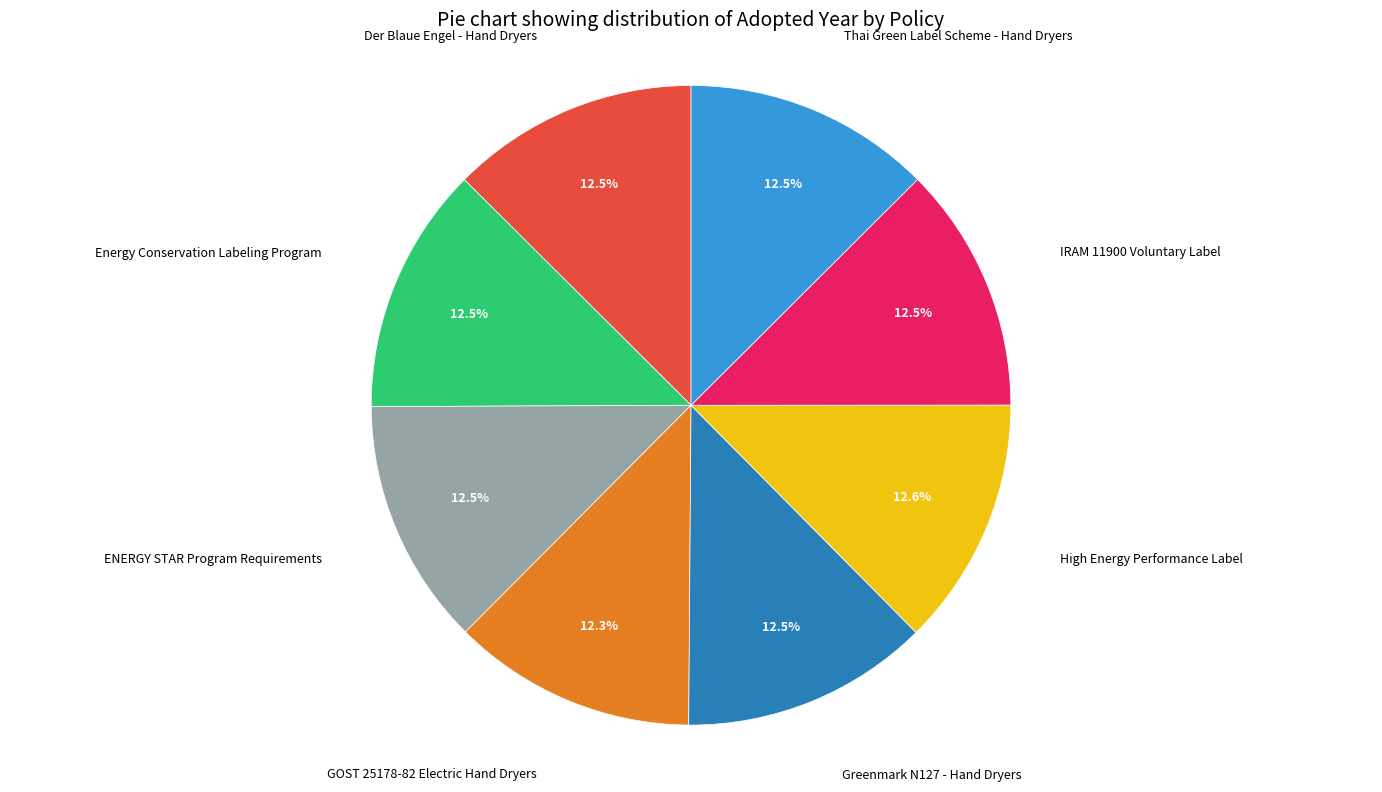

To the nearest percent, what is the combined percentage of GOST 25178-82 Electric Hand Dryers and ENERGY STAR Program Requirements?

25%